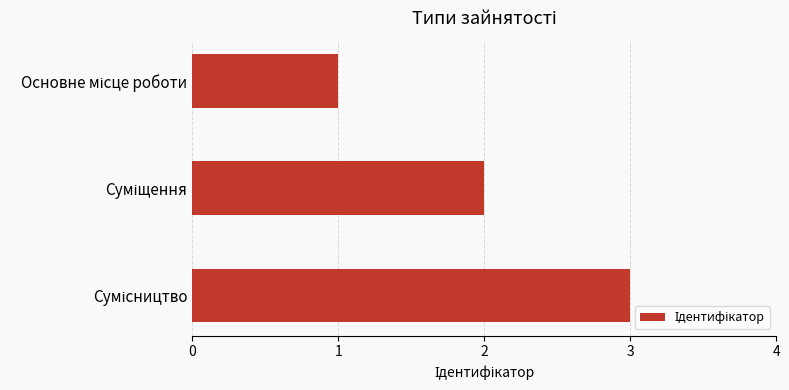

How many values are below 2?

1